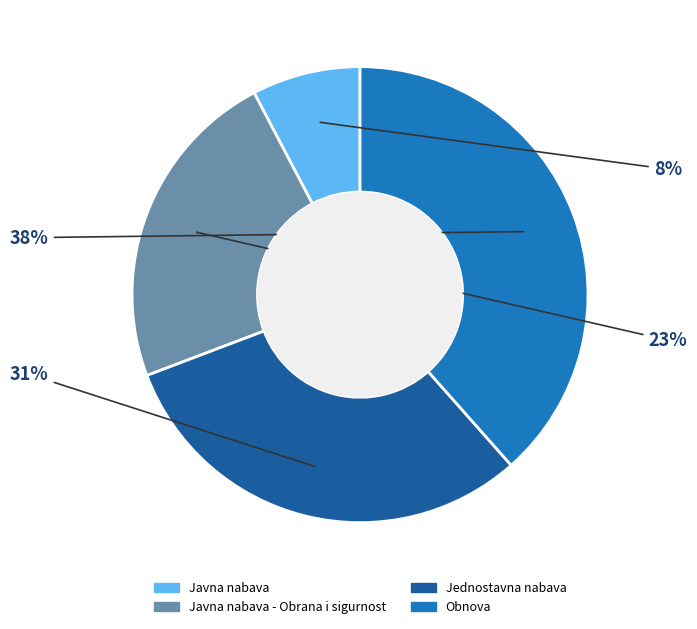

Does any single category account for the majority?

No